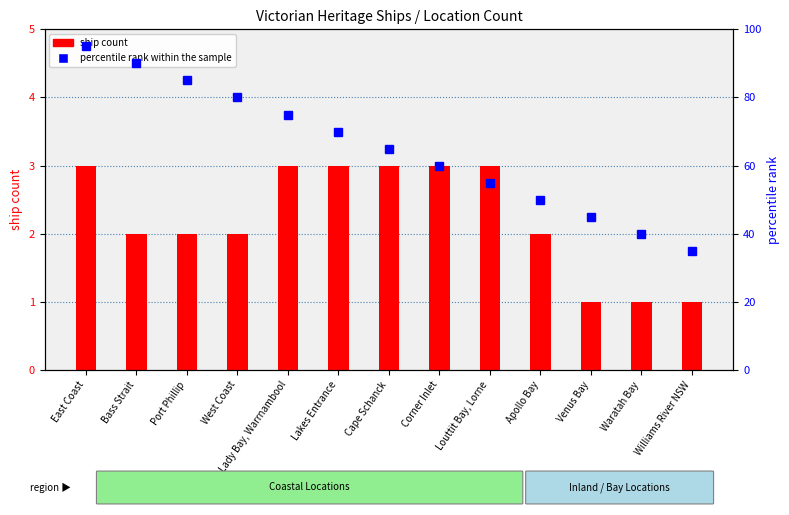

What is the difference between the maximum and minimum values in the ship count series?

2